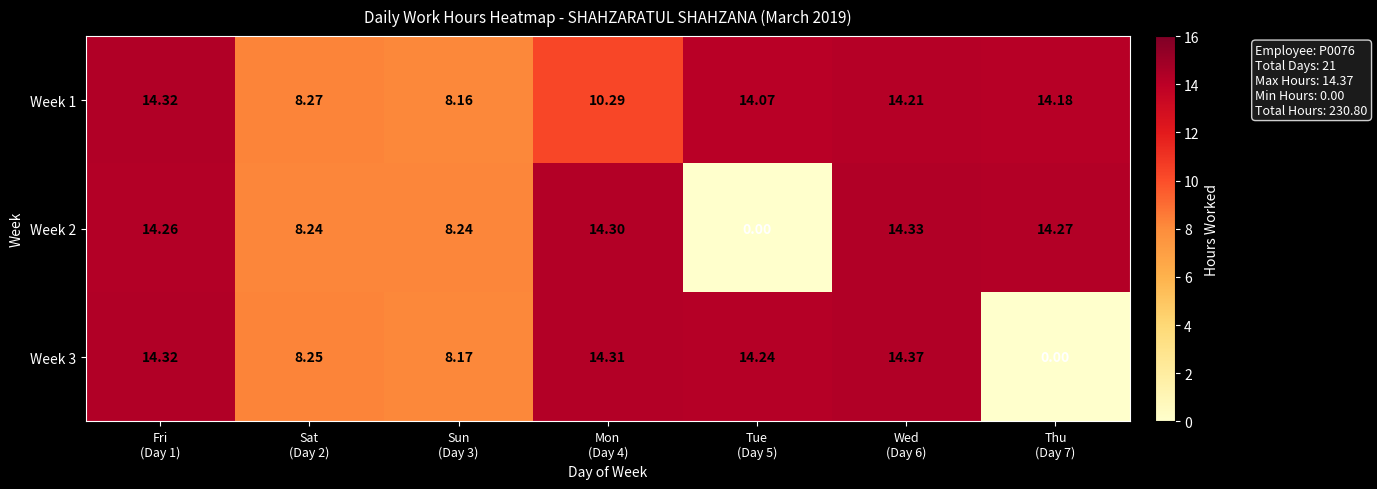

Which series has the largest total across all categories?

Week 1